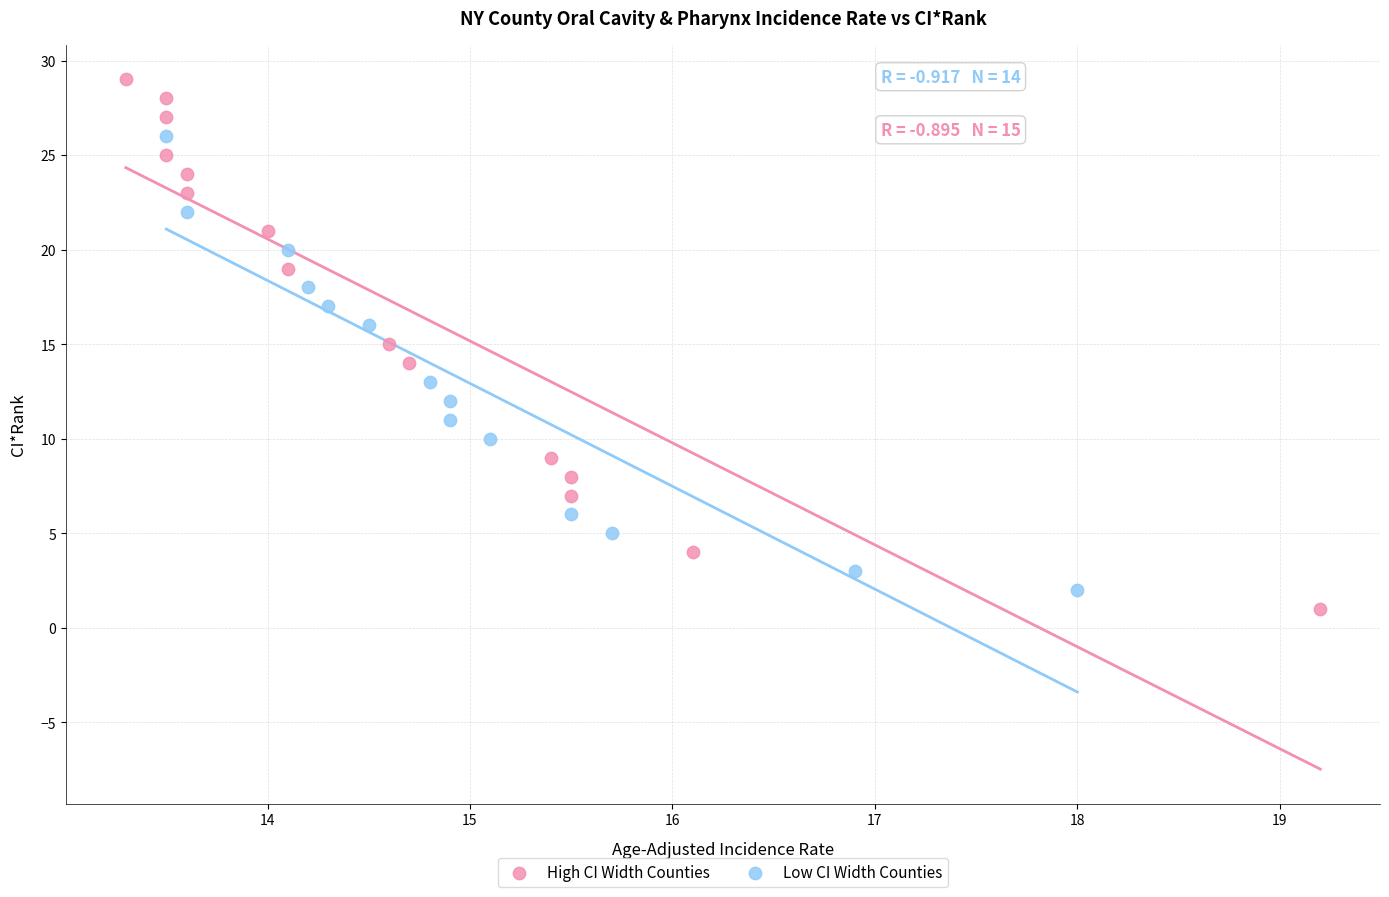

Which series has the widest spread of Y values?

High CI Width Counties